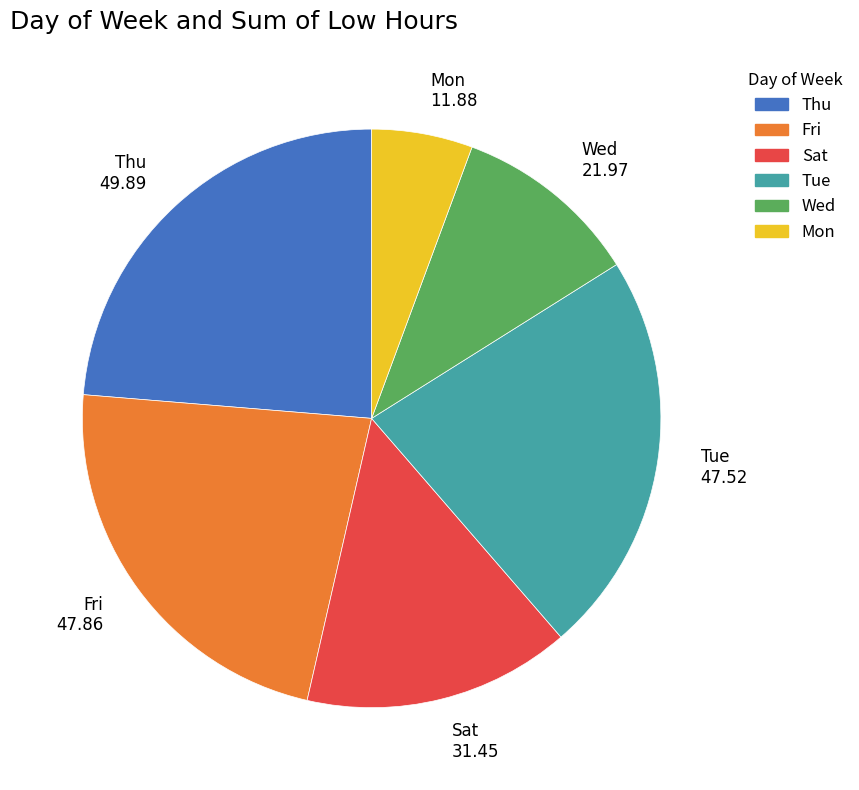

Combined, do Wed 21.97 and Mon 11.88 account for over 50%?

No